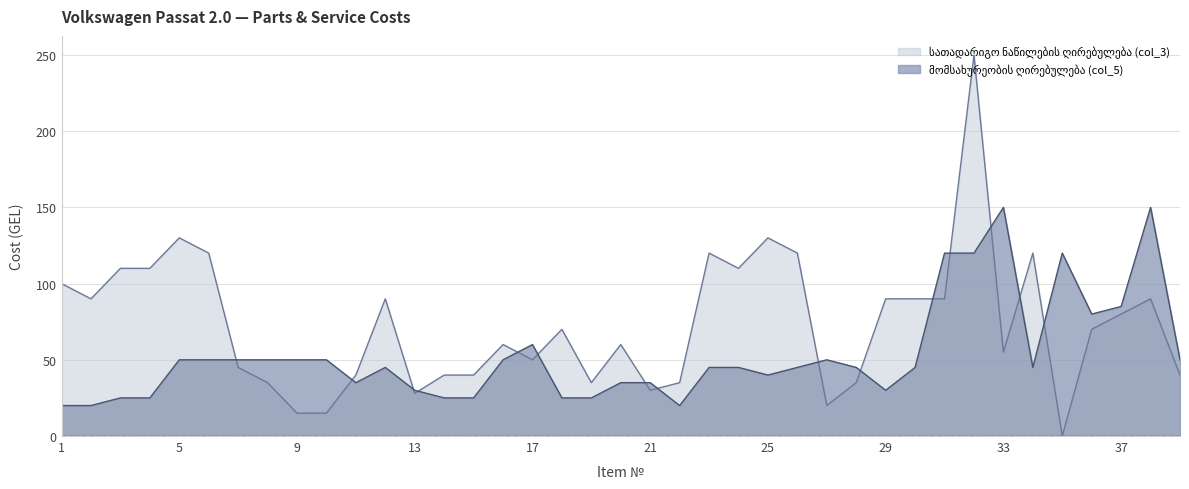

At which category is the sum across all series the highest?

32